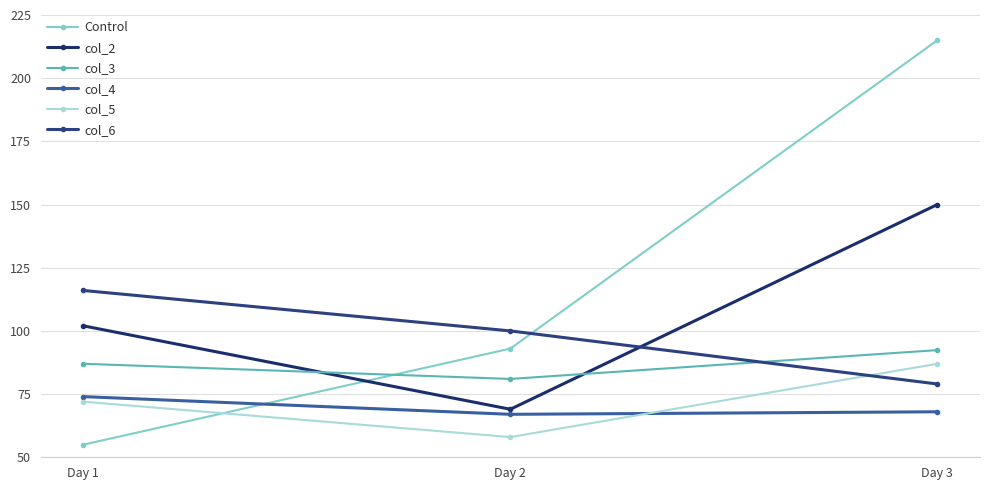

How many distinct data groups are displayed?

6